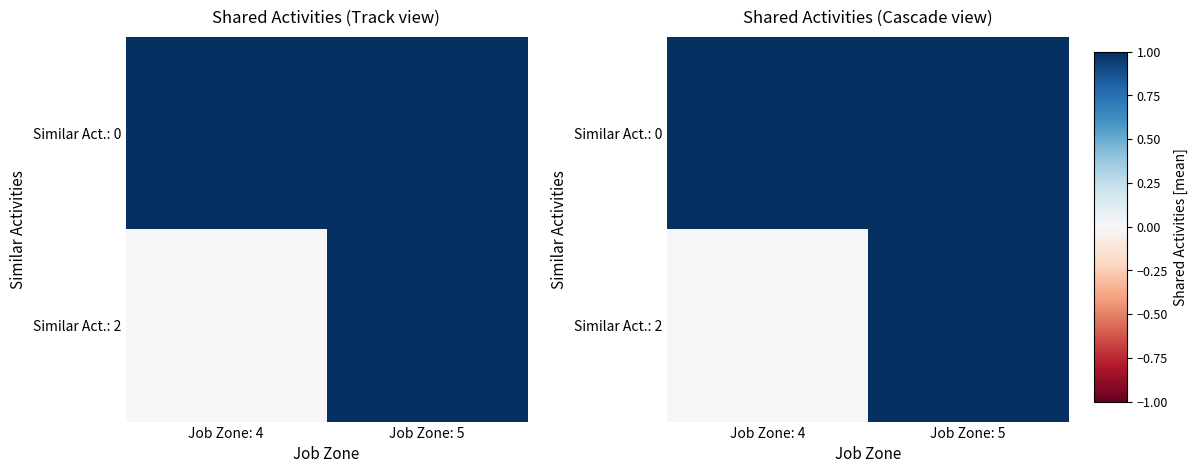

Count the Similar Act.: 2 values in the range 0 to 1.

2